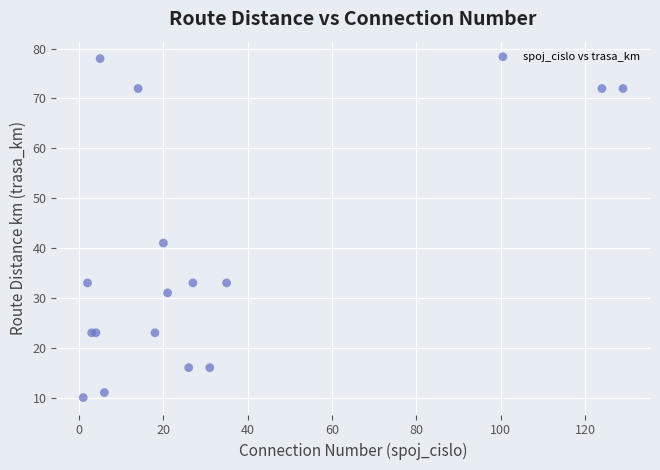

What Y value in the scatter plot is closest to 44?

41